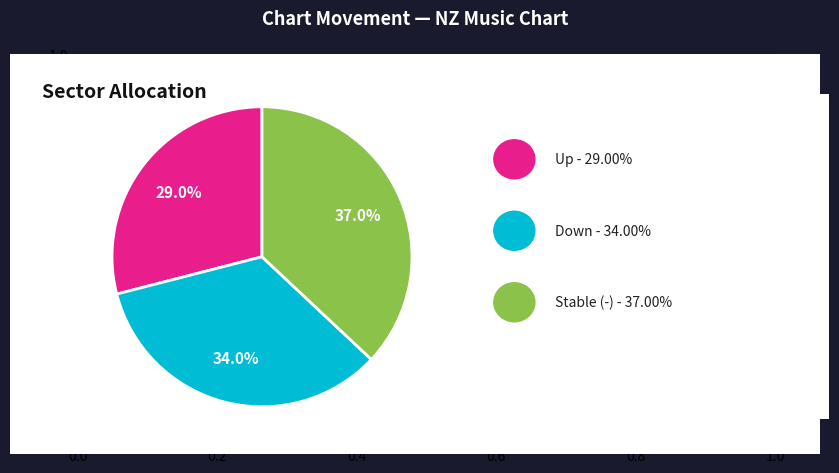

Count the number of slices in the pie.

3